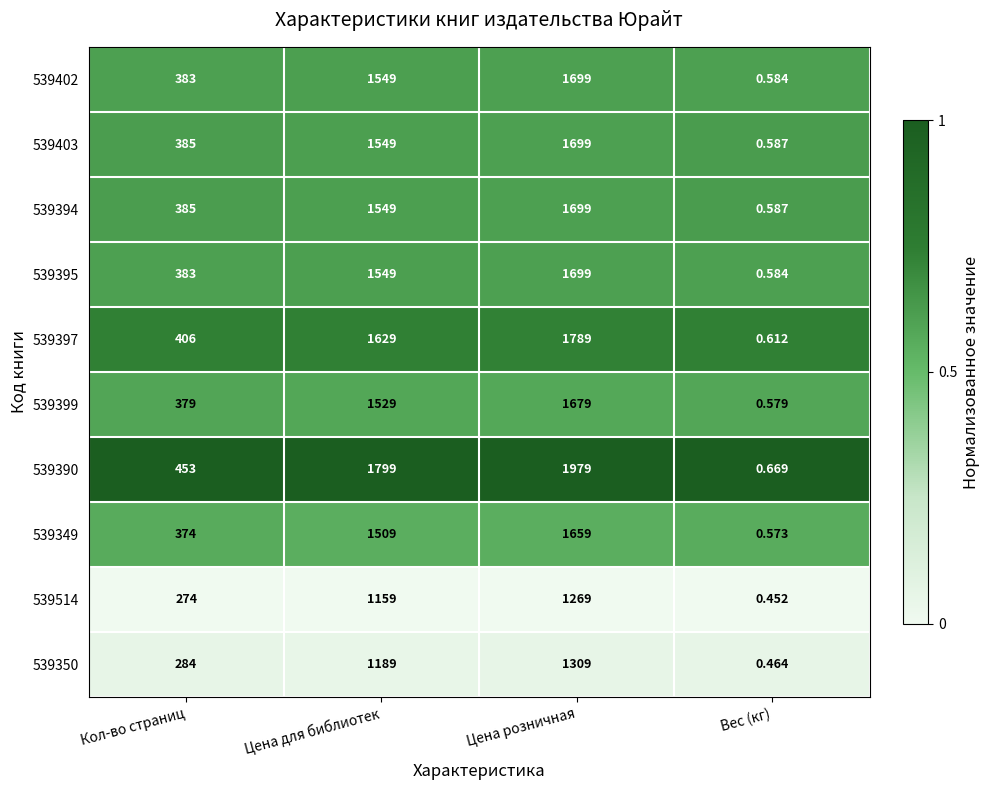

At which category does the chart reach its minimum across all series?

Вес (кг)